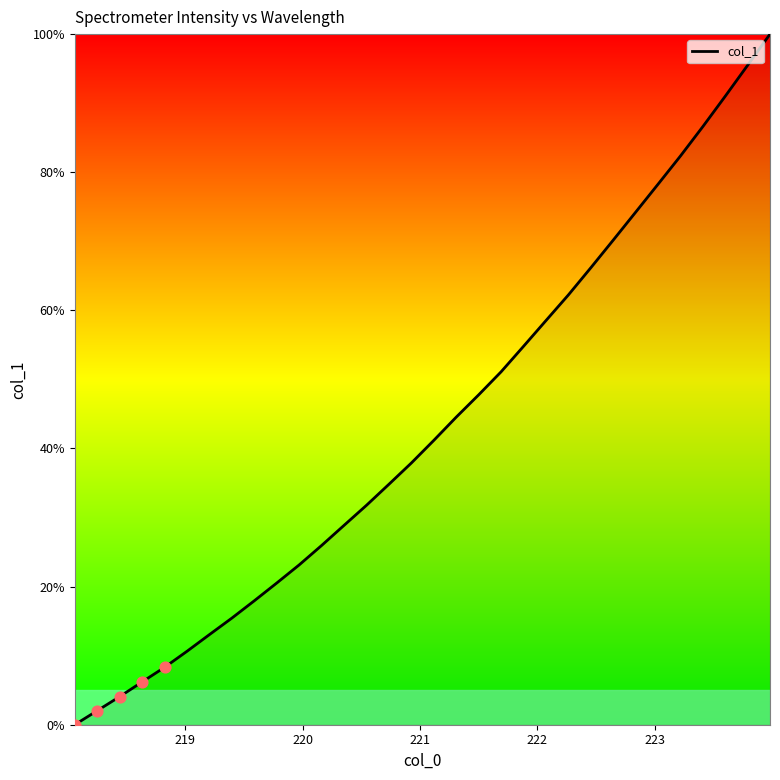

What is the greatest value displayed?

100.0